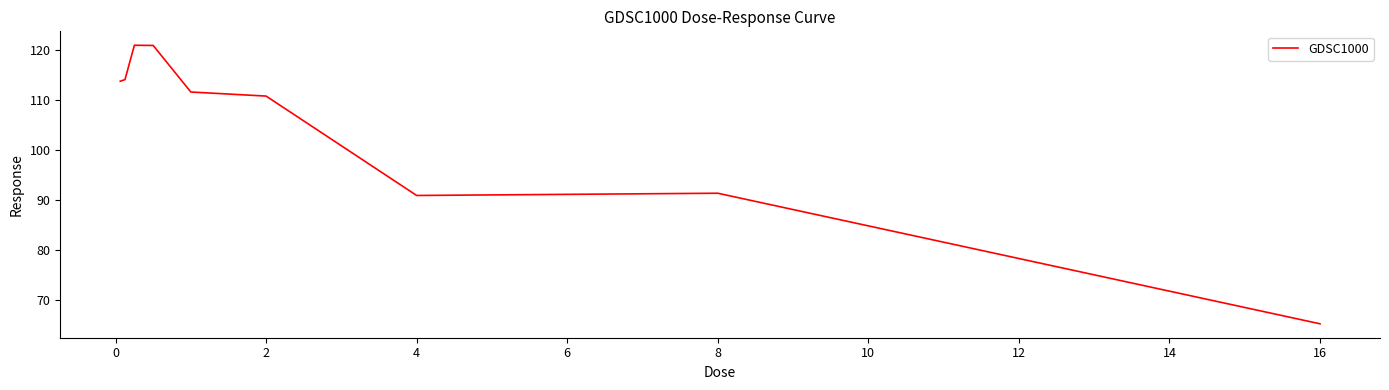

What is the smallest value displayed?

65.3